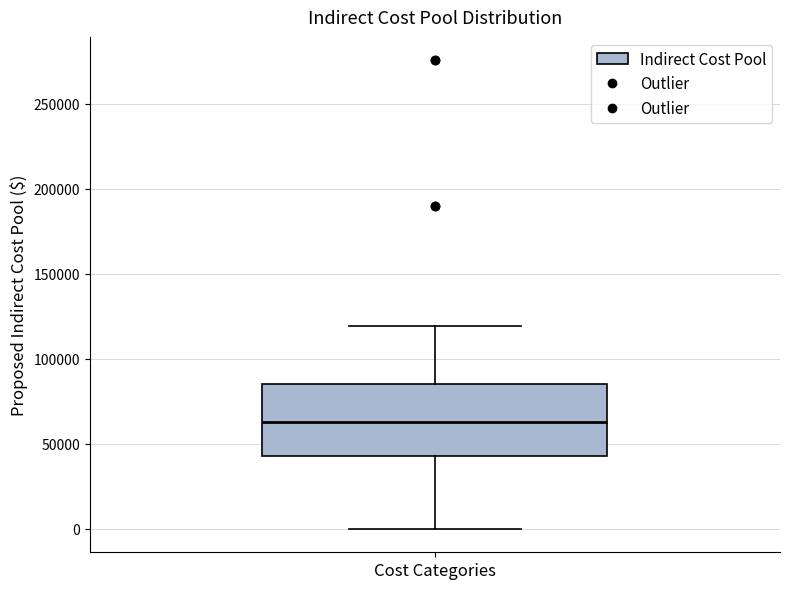

Transcribe this box plot: give where the median line is, the range the box spans, and where the two whiskers end, as read against the y-axis. The values are not printed on the chart, so give them approximately, as read against the axis.

median 65000, box 45000 to 85000, whiskers 0 to 120000